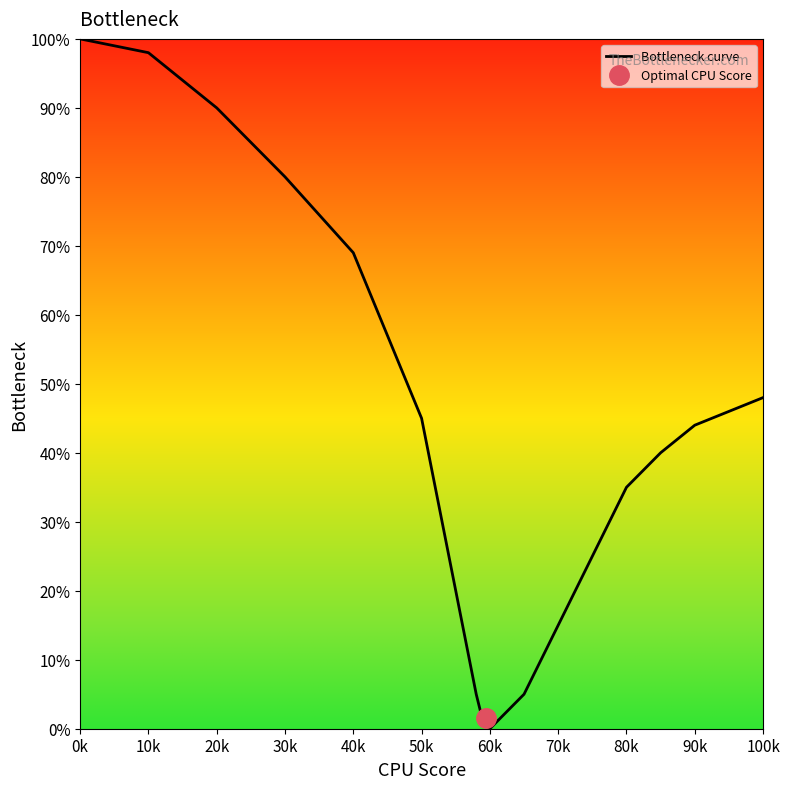

True or false: the data has more than 0 interior local peaks.

False